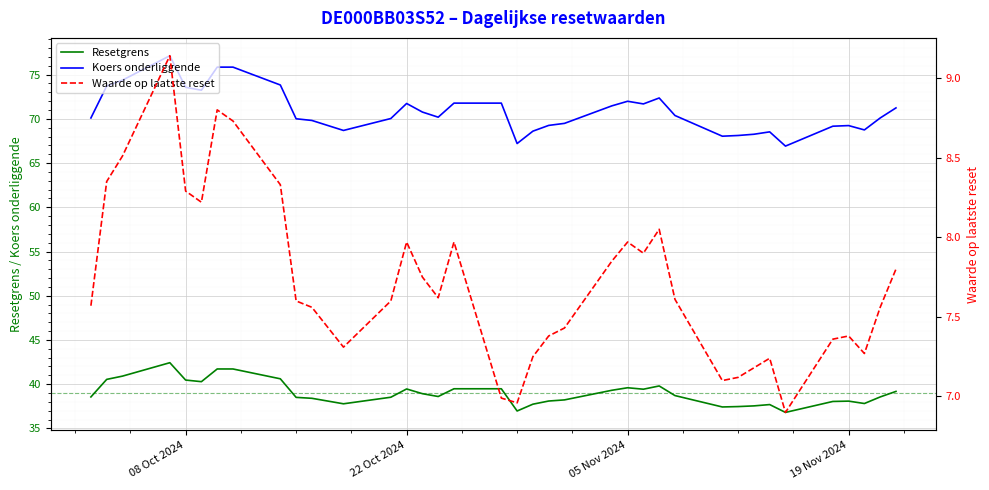

True or false: Resetgrens has a value of 39.6 at 05 Nov 2024.

True